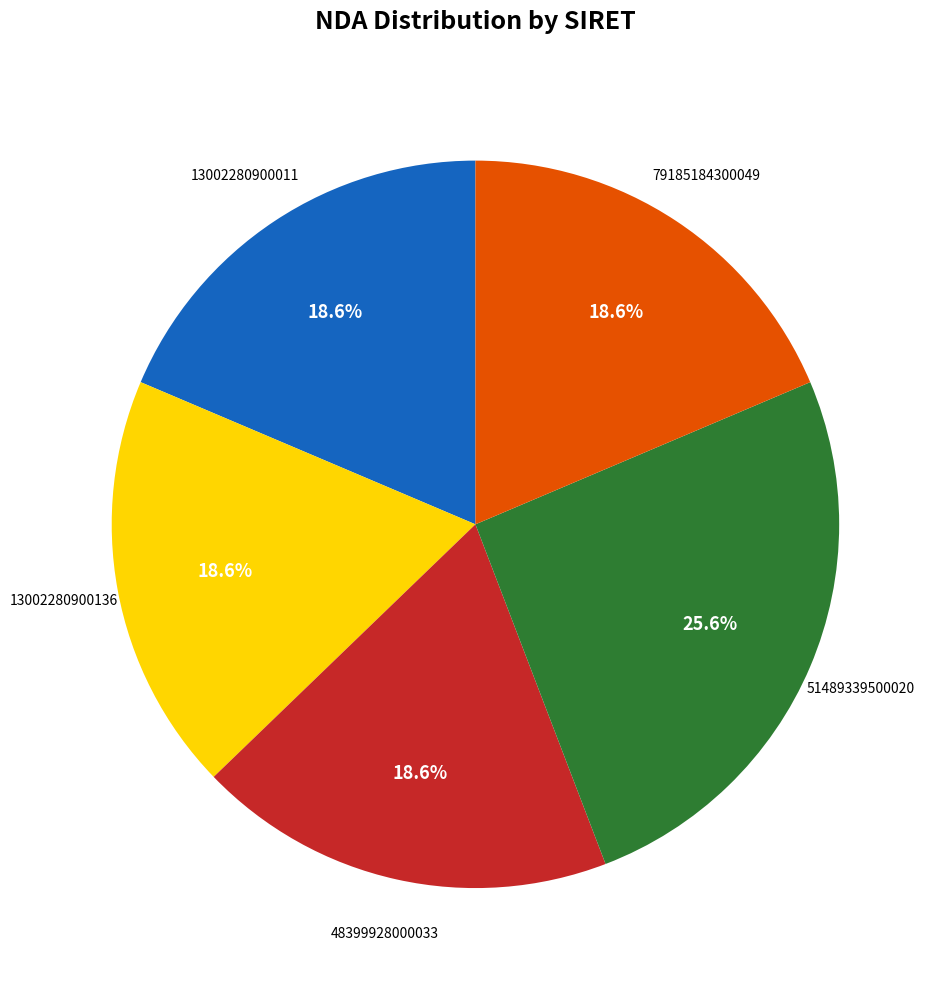

Does any single category account for the majority?

No